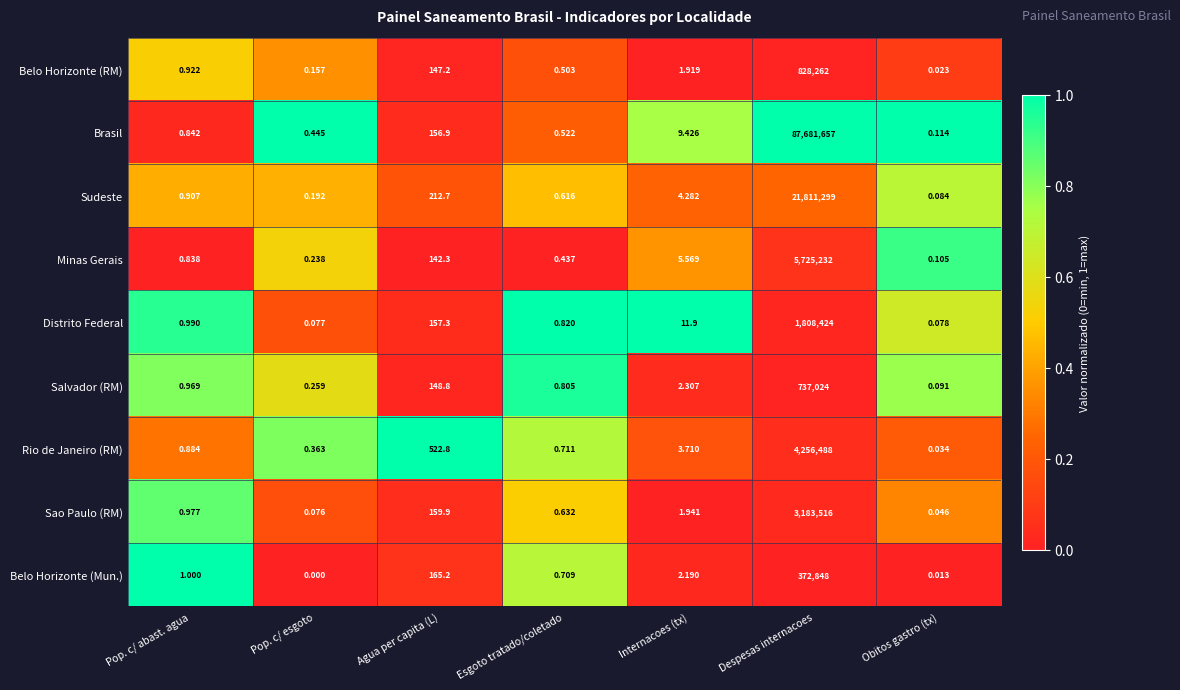

At which category is the sum across all series the highest?

Despesas internacoes